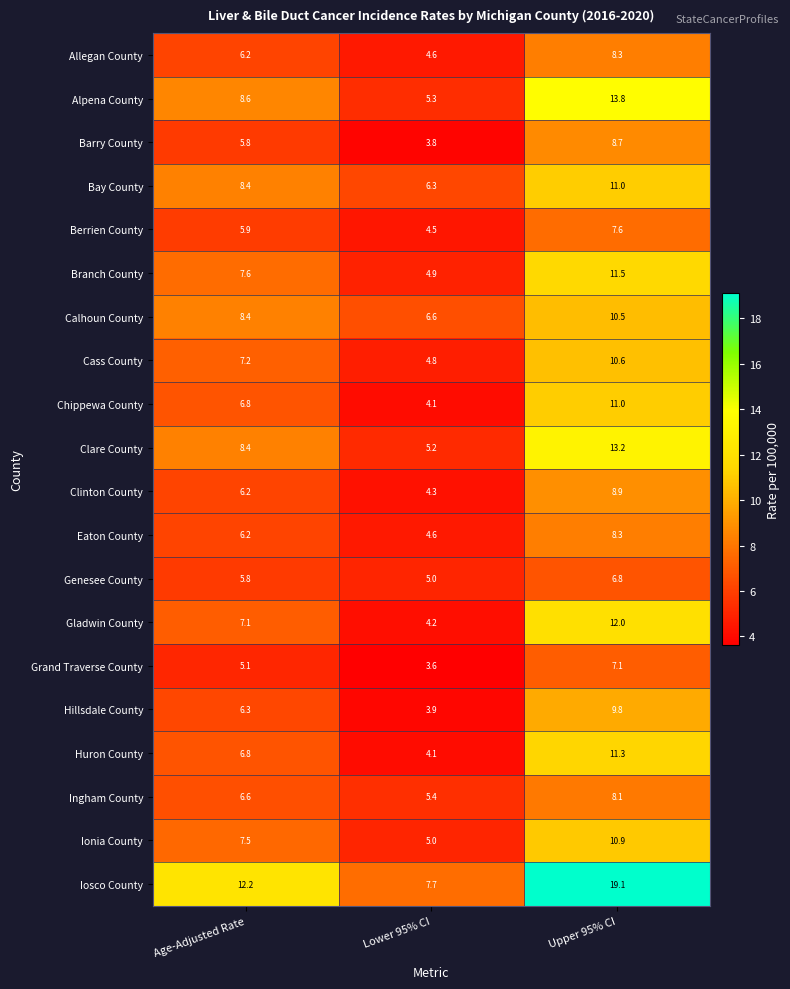

What is the total value across all series at Age-Adjusted Rate?

143.1